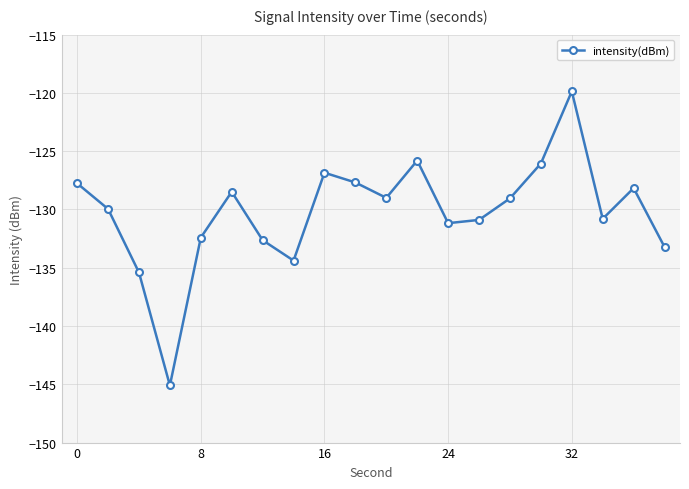

What is the smallest value displayed?

-145.1